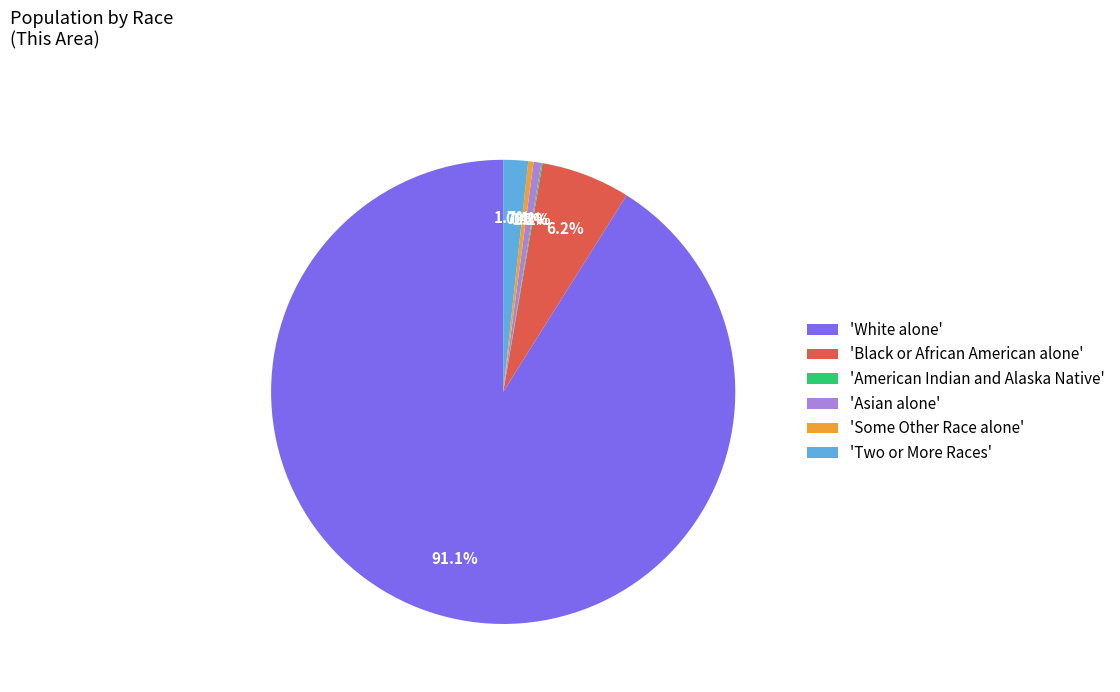

Which category accounts for the majority?

'White alone'